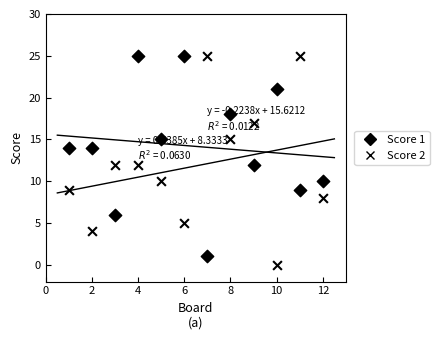

How many points are shown in the scatter plot?

24